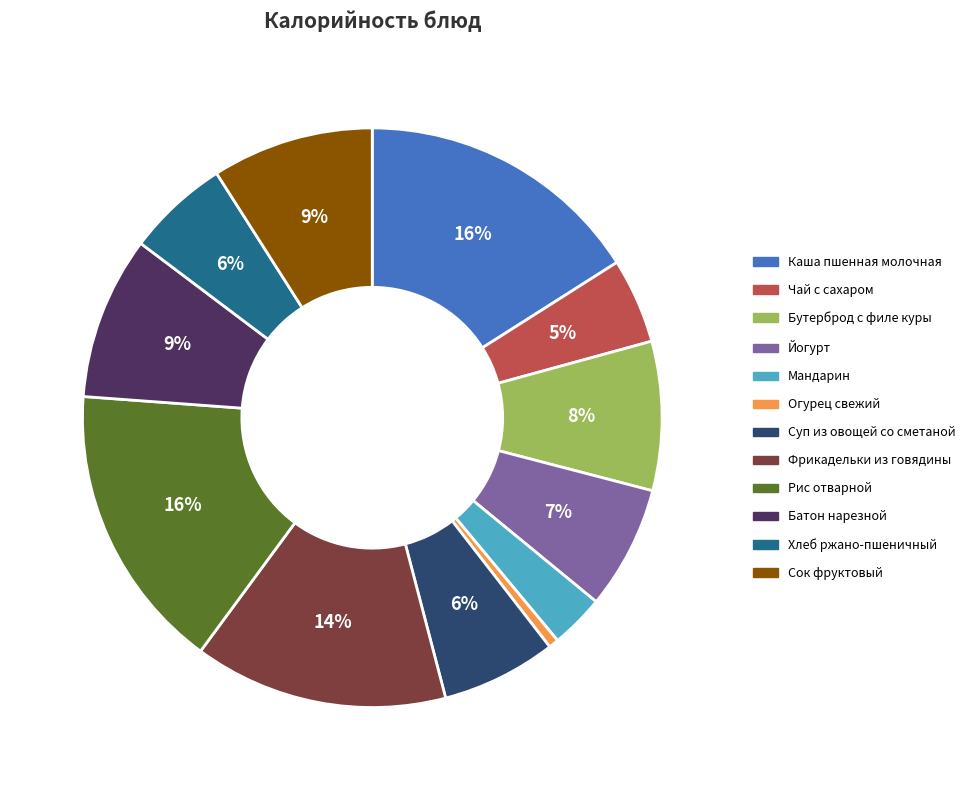

Is there any slice that represents more than half of the pie?

No